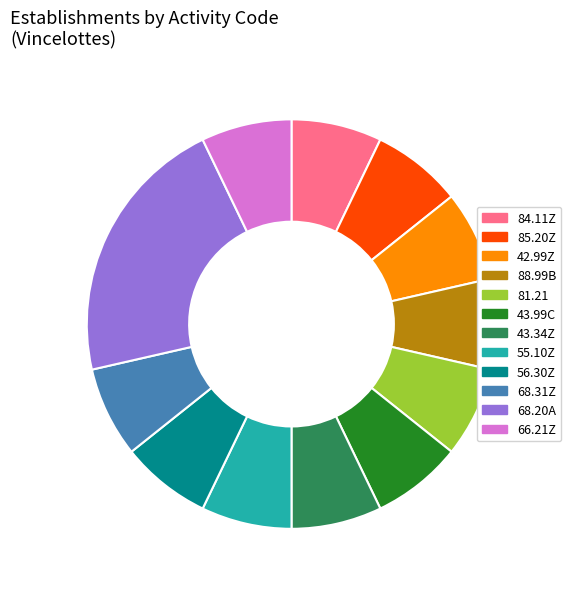

Does any single category account for the majority?

No